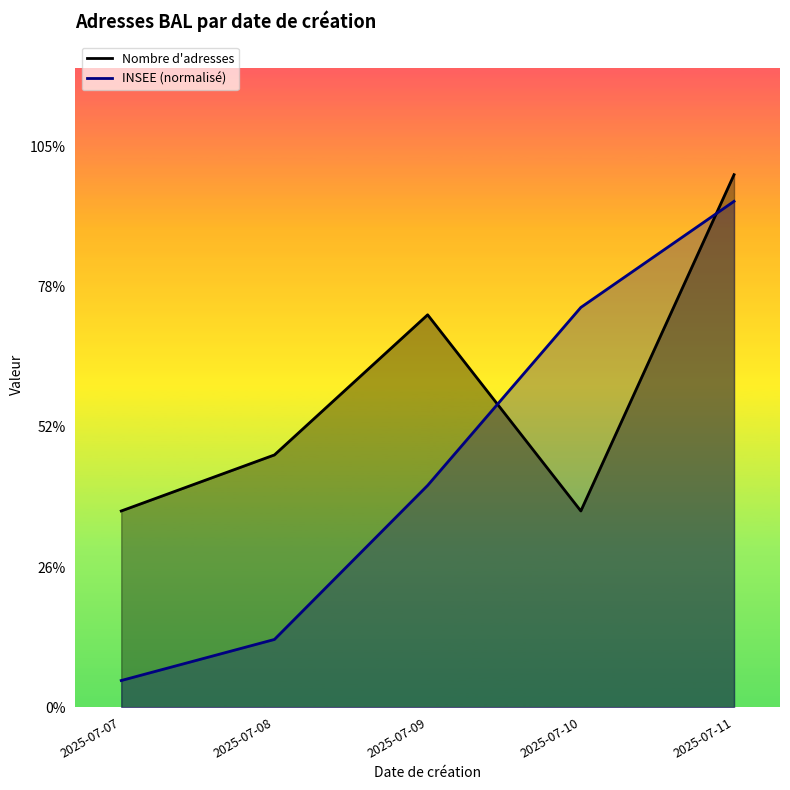

Which series has the largest range (max minus min)?

INSEE (normalisé)